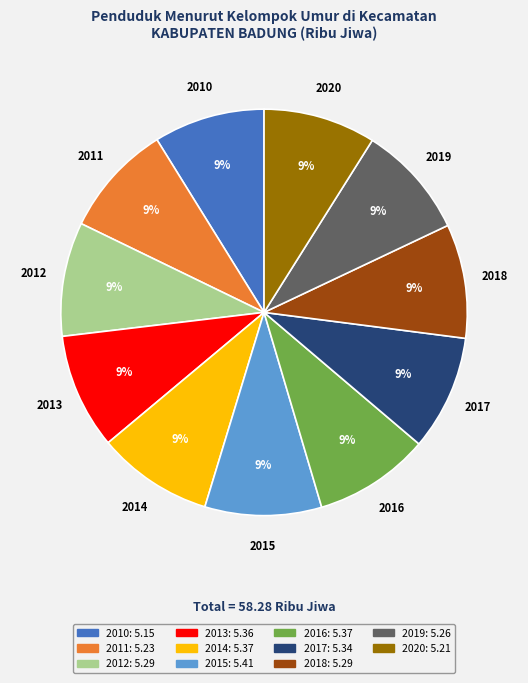

Is there a majority slice in this chart?

No